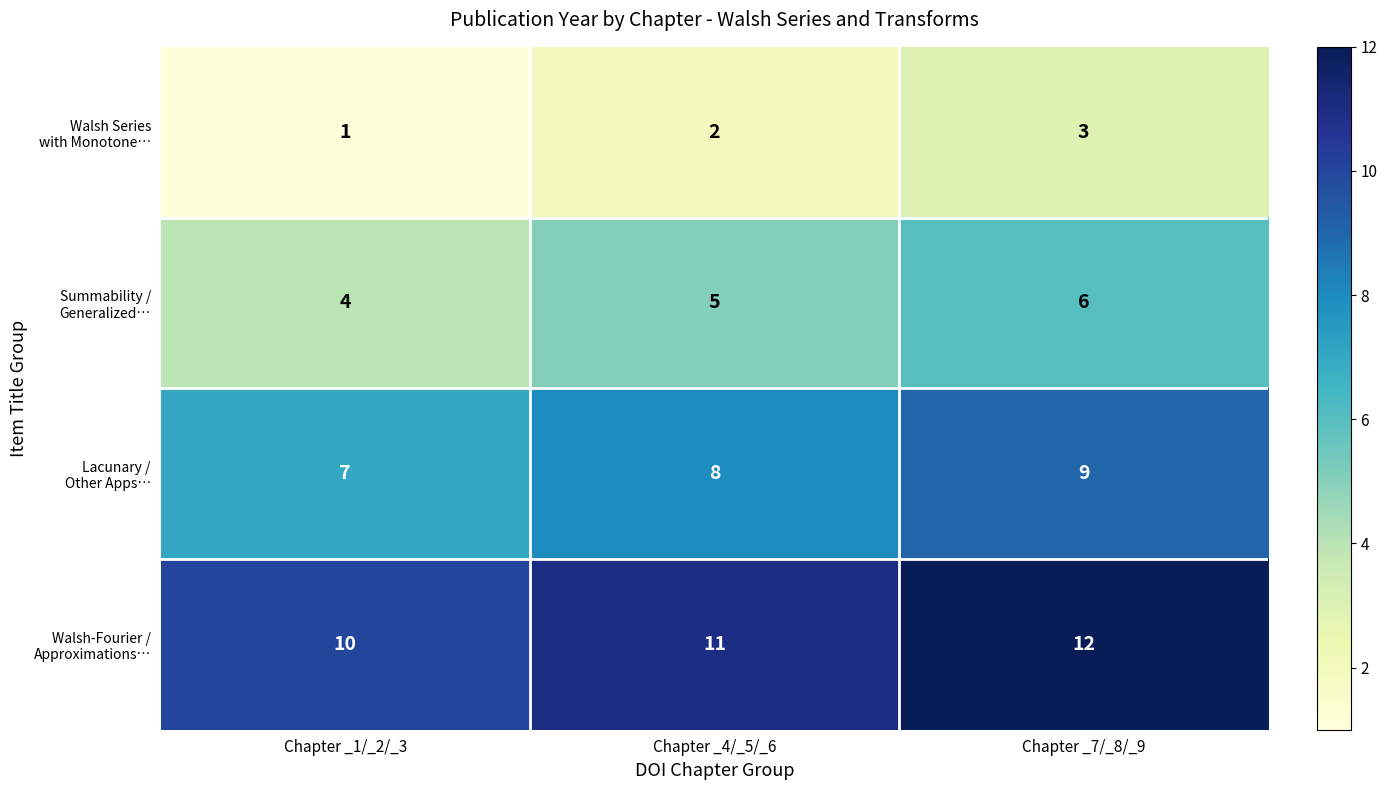

How many series are shown in this chart?

4